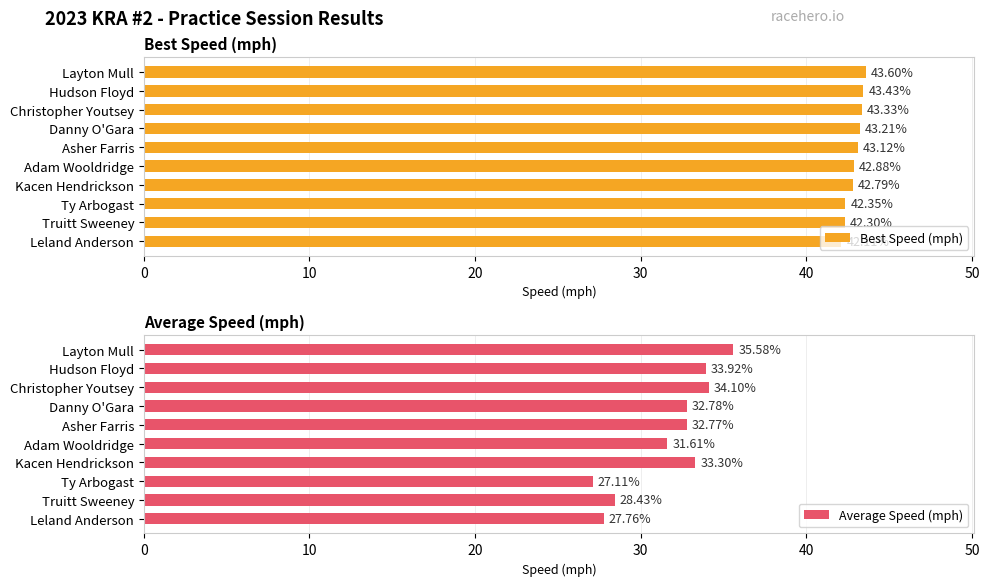

What is the average value of the Best Speed (mph) series?

42.9